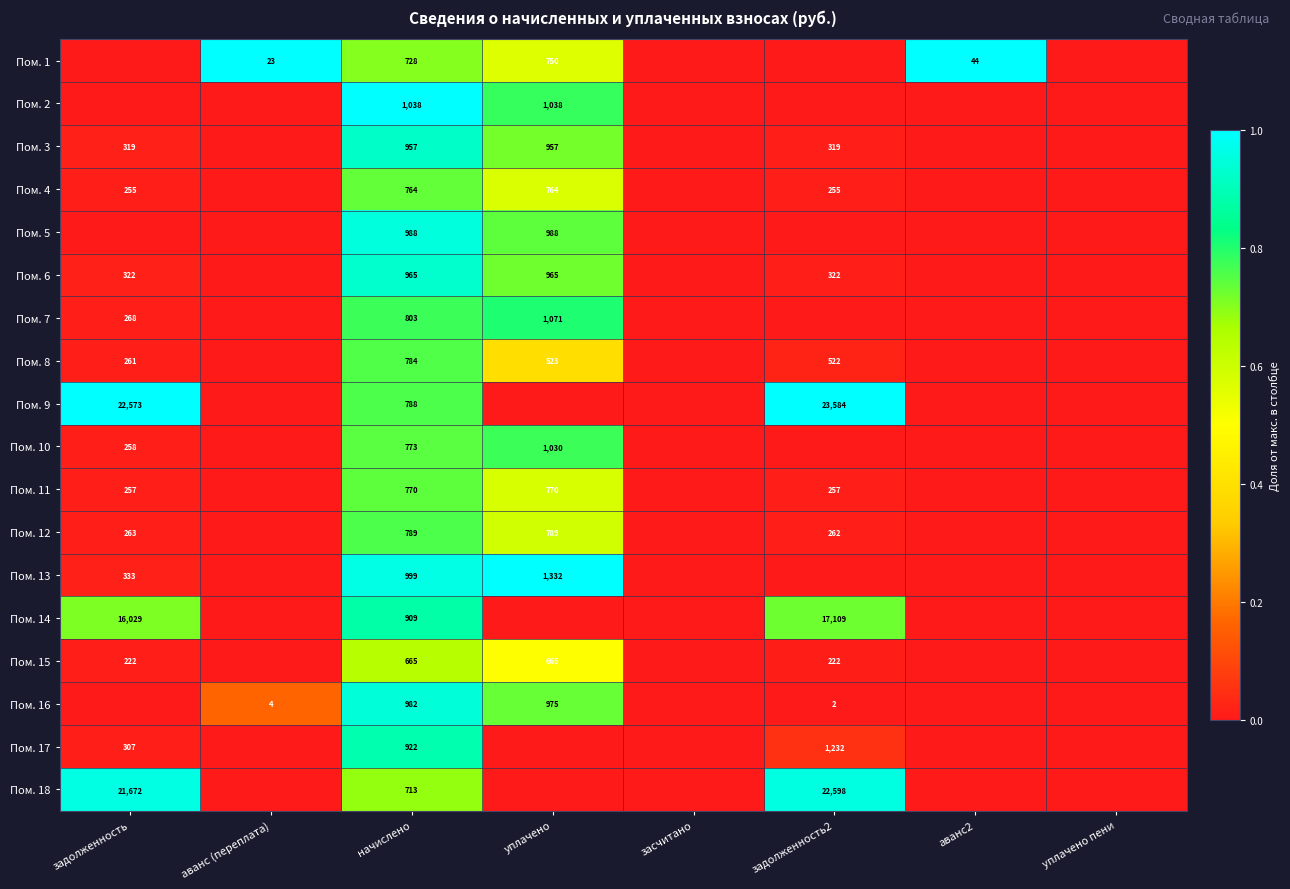

What is the total value across all series at начислено?

15337